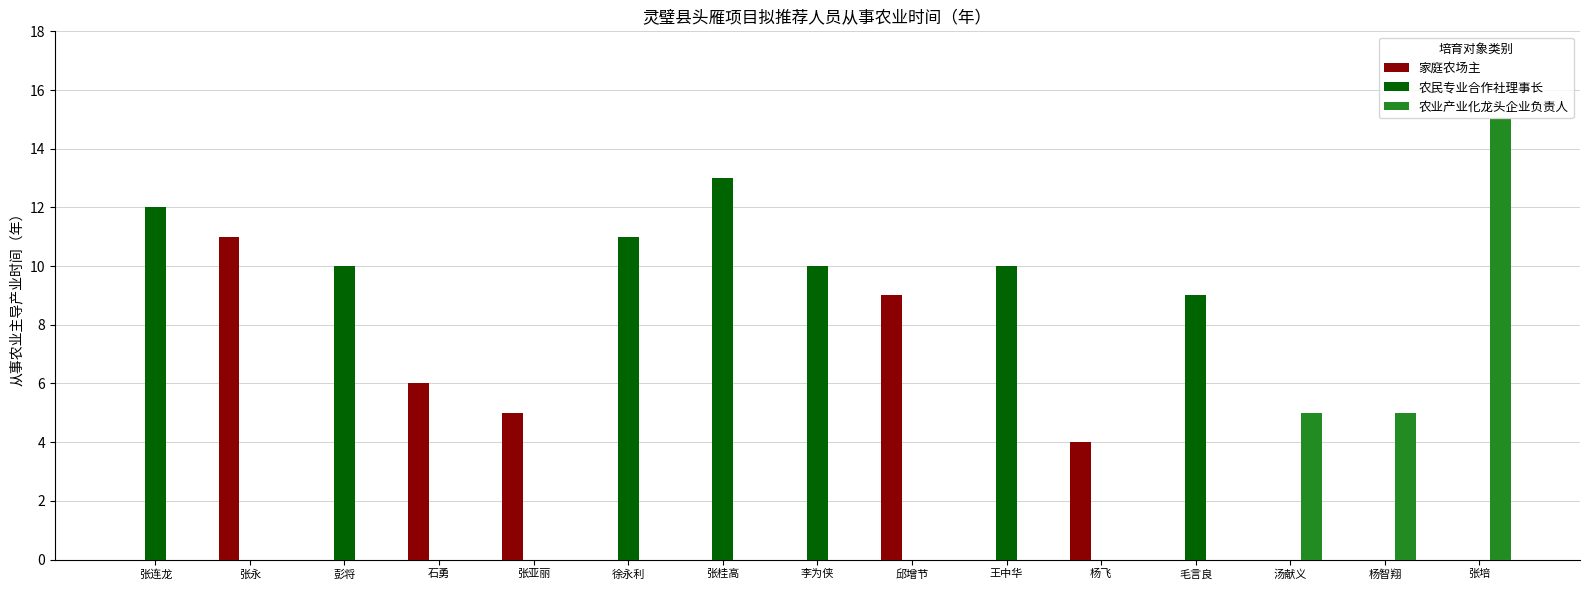

Which series has the largest total across all categories?

农民专业合作社理事长